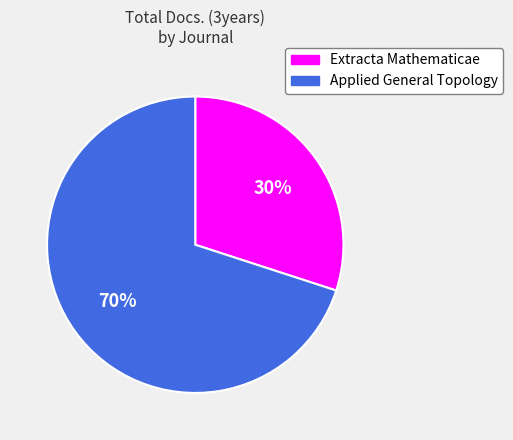

Rank the categories by value from highest to lowest.

Applied General Topology, Extracta Mathematicae